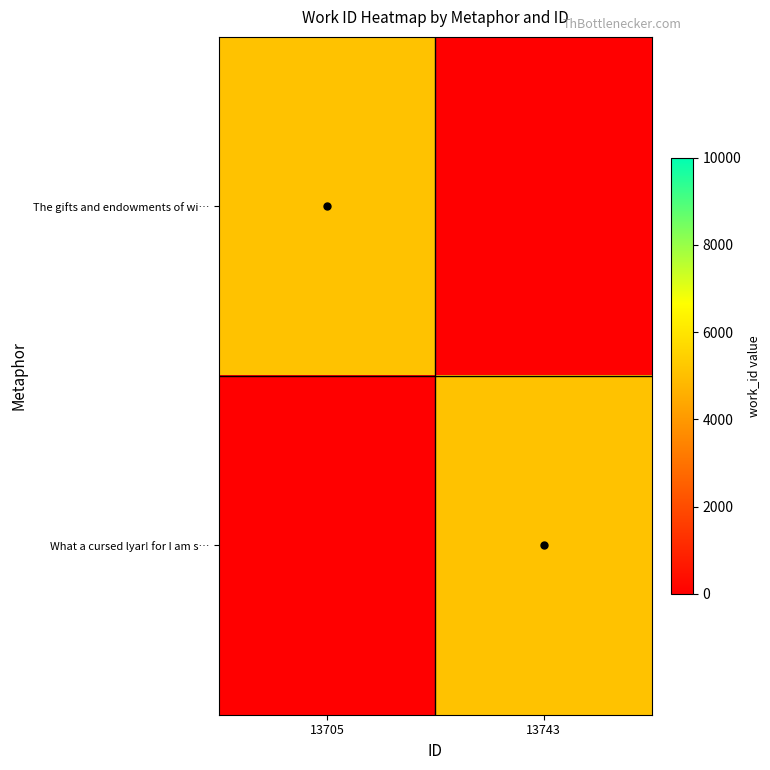

What is the total value across all series at 13743?

5088